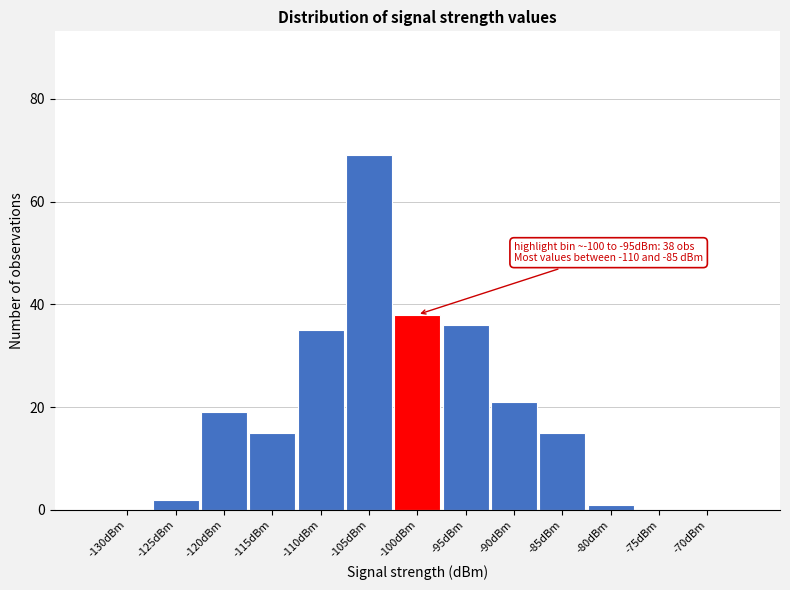

Reading left to right, extract all data points from this chart.

-130dBm=0	-125dBm=2	-120dBm=19	-115dBm=15	-110dBm=35	-105dBm=69	-100dBm=38	-95dBm=36	-90dBm=21	-85dBm=15	-80dBm=1	-75dBm=0	-70dBm=0